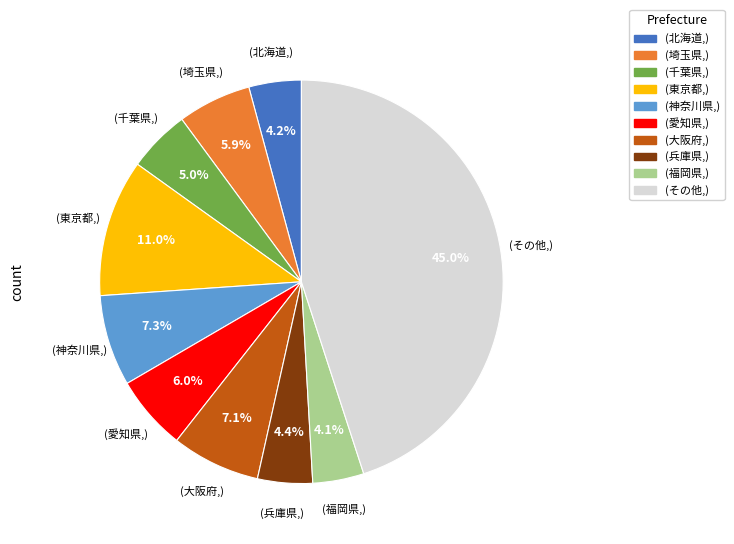

Is there any slice that represents more than half of the pie?

No